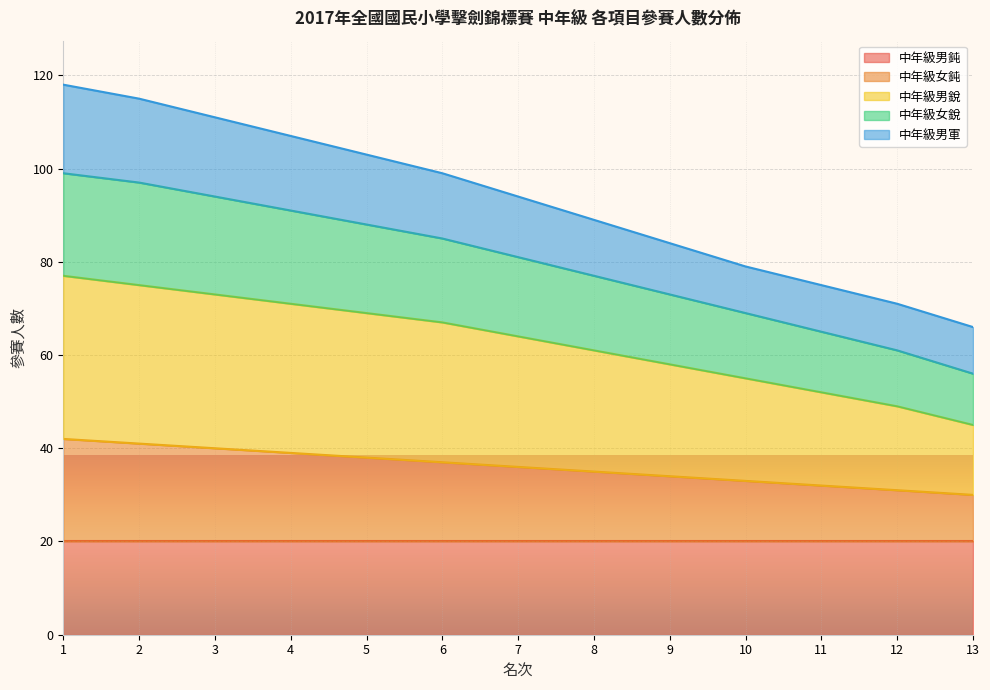

At which label is 中年級男銳 closest to 61?

8